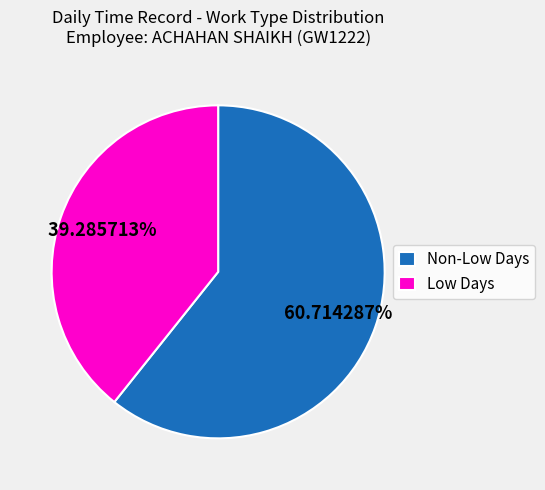

Which has a higher value, Low Days or Non-Low Days?

Non-Low Days